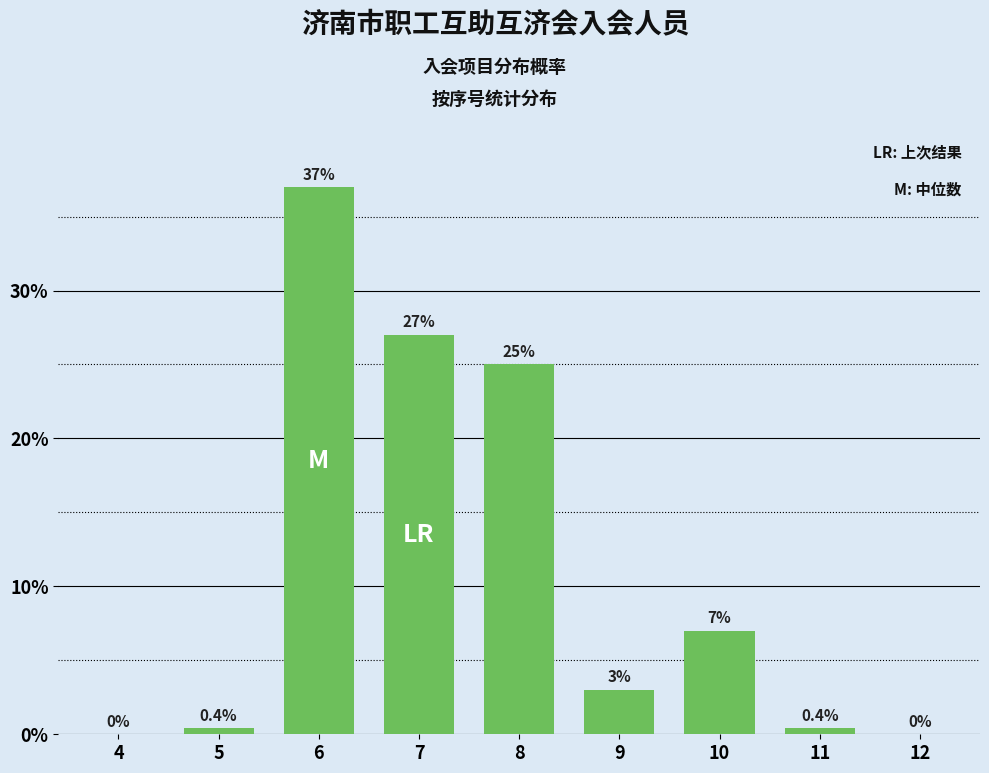

At which label does the data first exceed 3?

6